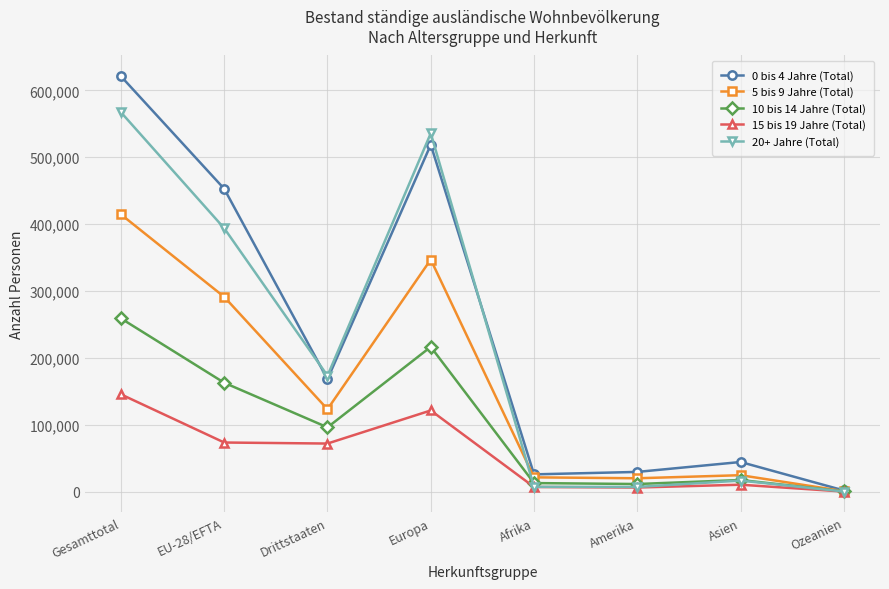

Is the value of 15 bis 19 Jahre (Total) at Afrika greater than the value of 5 bis 9 Jahre (Total) at Asien?

No